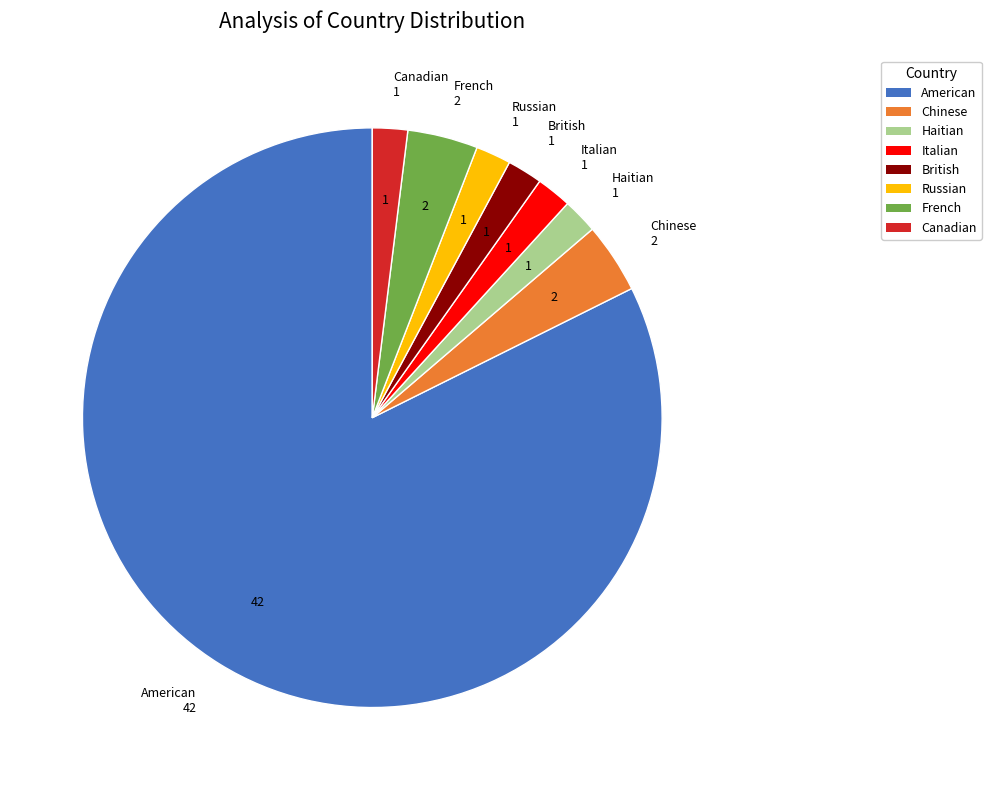

Is it true that Haitian is 2% of the pie?

True